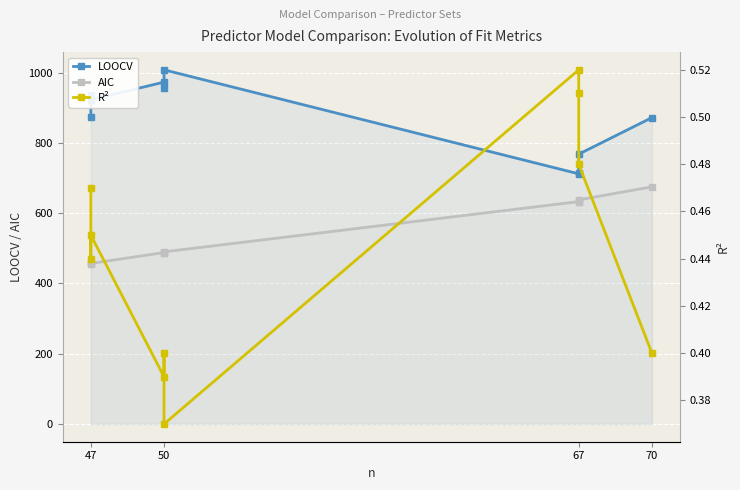

How many lines are shown in the chart?

3